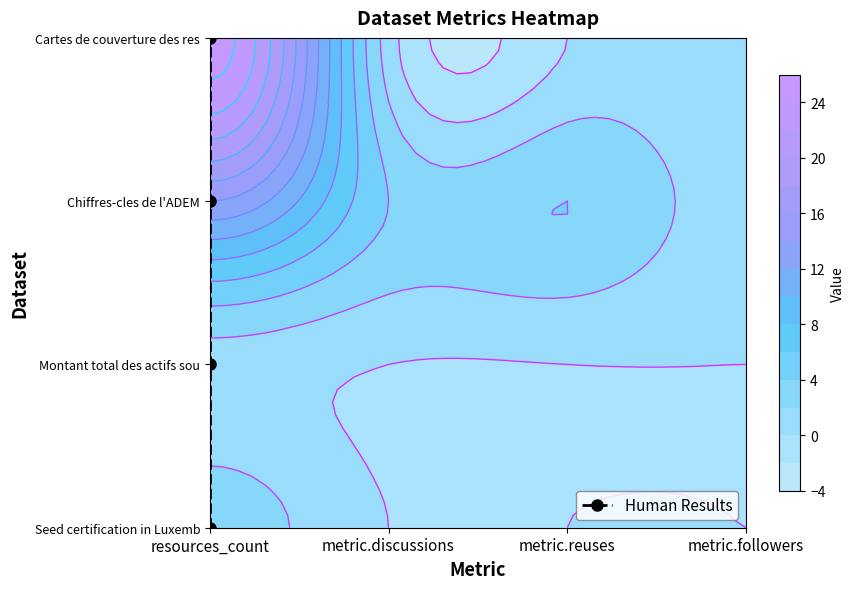

What is the sum of all values?

6